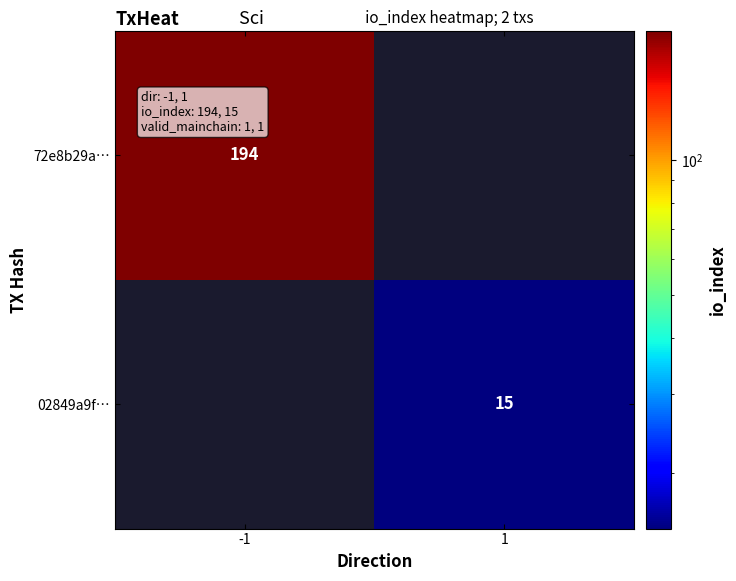

The value of 72e8b29a… at -1 is 85. True or false?

False